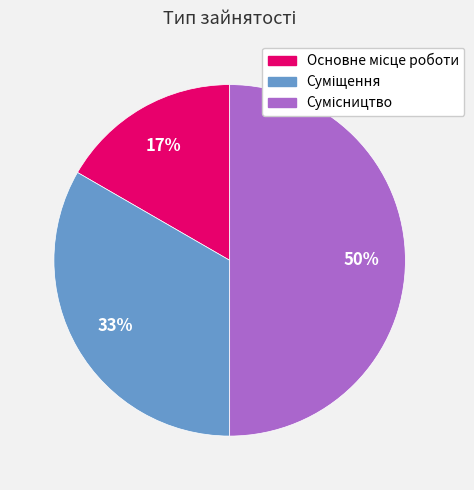

To the nearest percent, what is the difference between the largest and smallest slice percentages?

33%